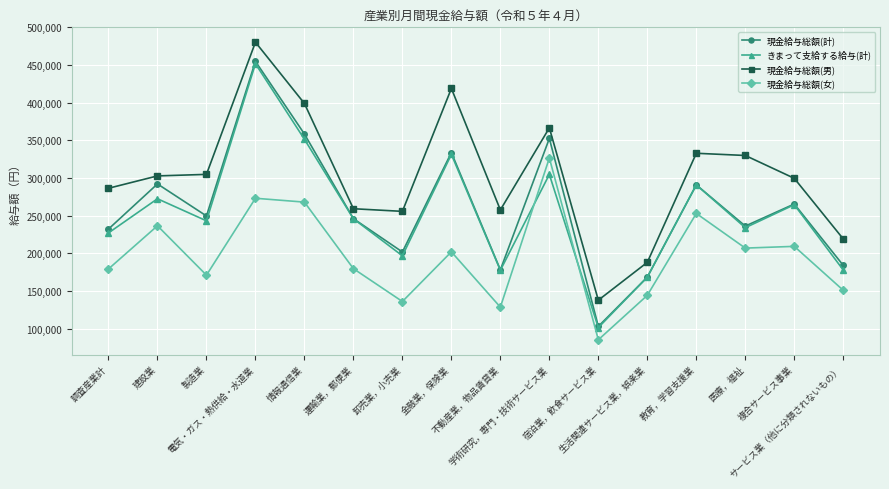

At which label does きまって支給する給与(計) first exceed 246033?

建設業